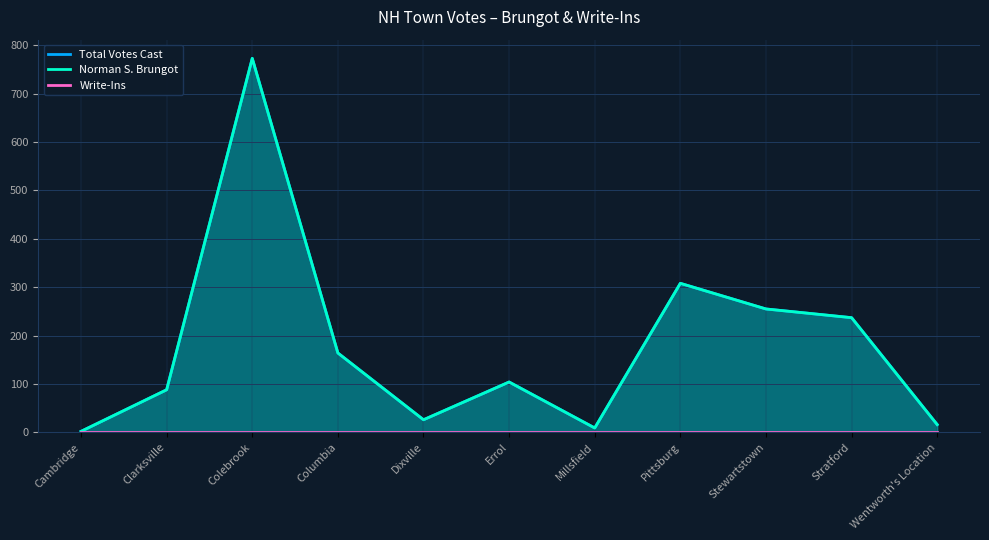

Rank the series at Cambridge from highest to lowest value.

Total Votes Cast, Norman S. Brungot, Write-Ins